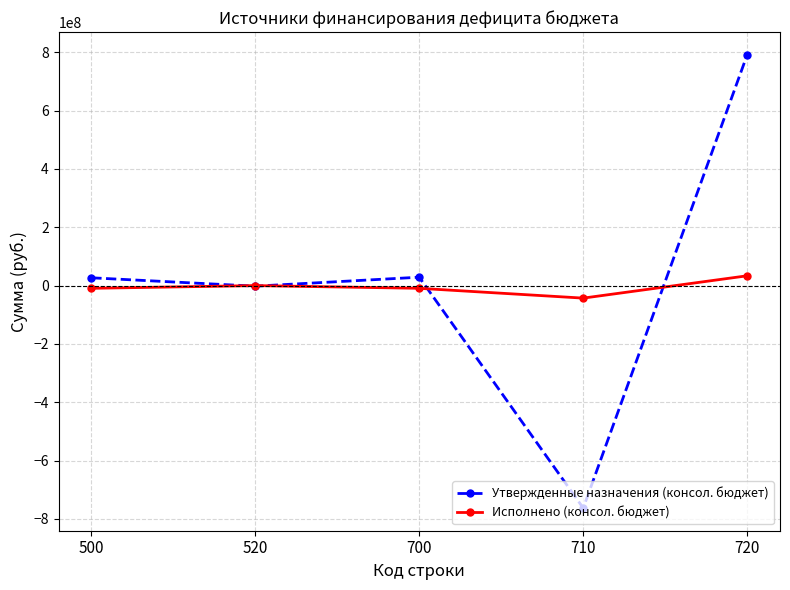

Rank the series by their maximum value, from highest to lowest.

Утвержденные назначения (консол. бюджет), Исполнено (консол. бюджет)